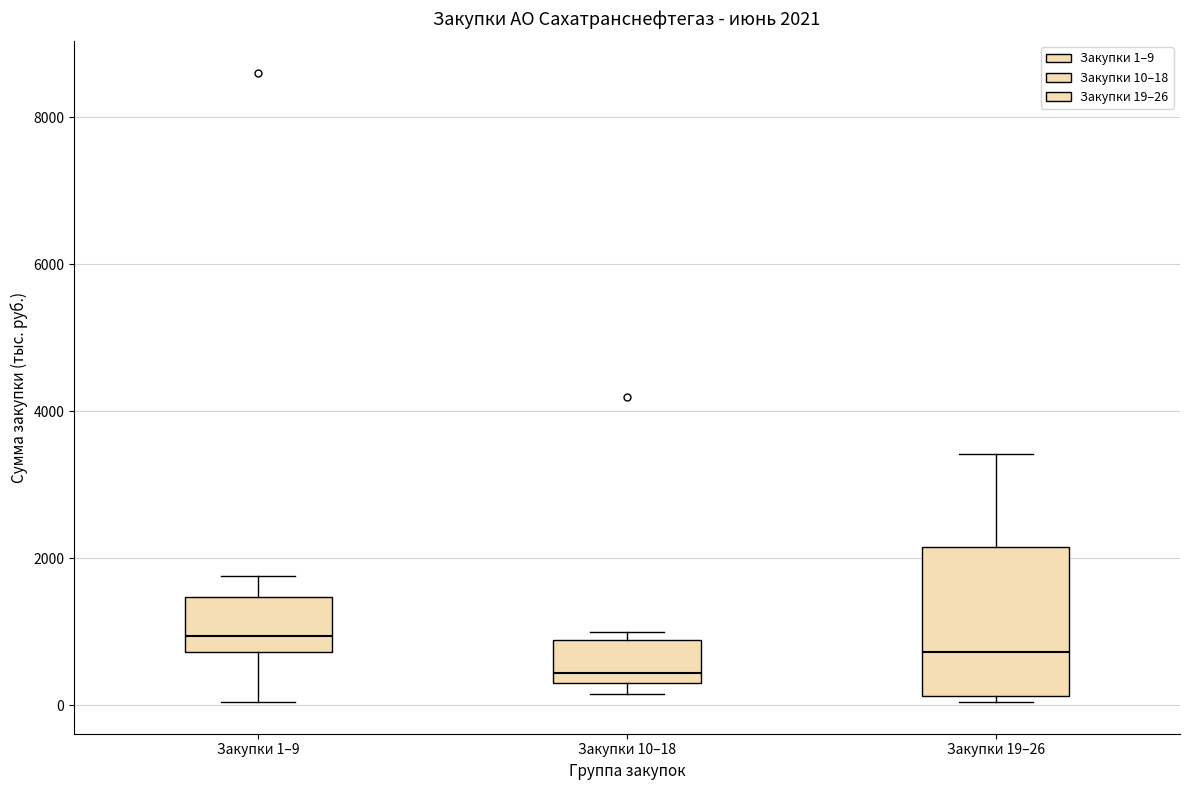

Which box has the highest median line?

Закупки 1–9